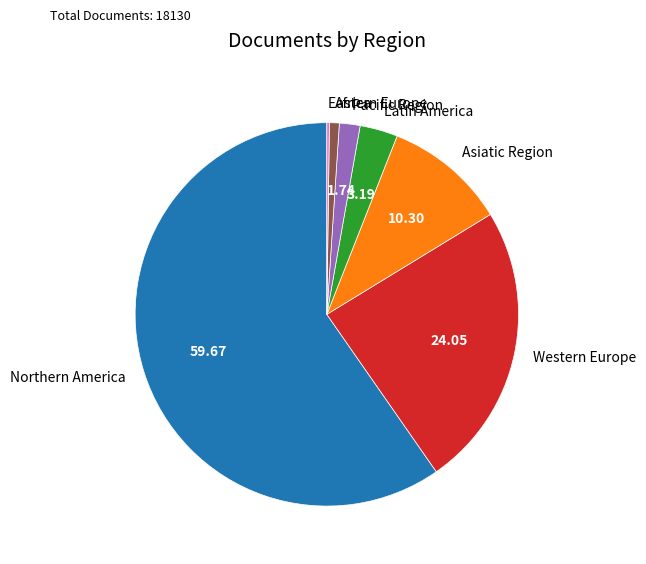

Is the sum of Pacific Region and Western Europe greater than half?

No